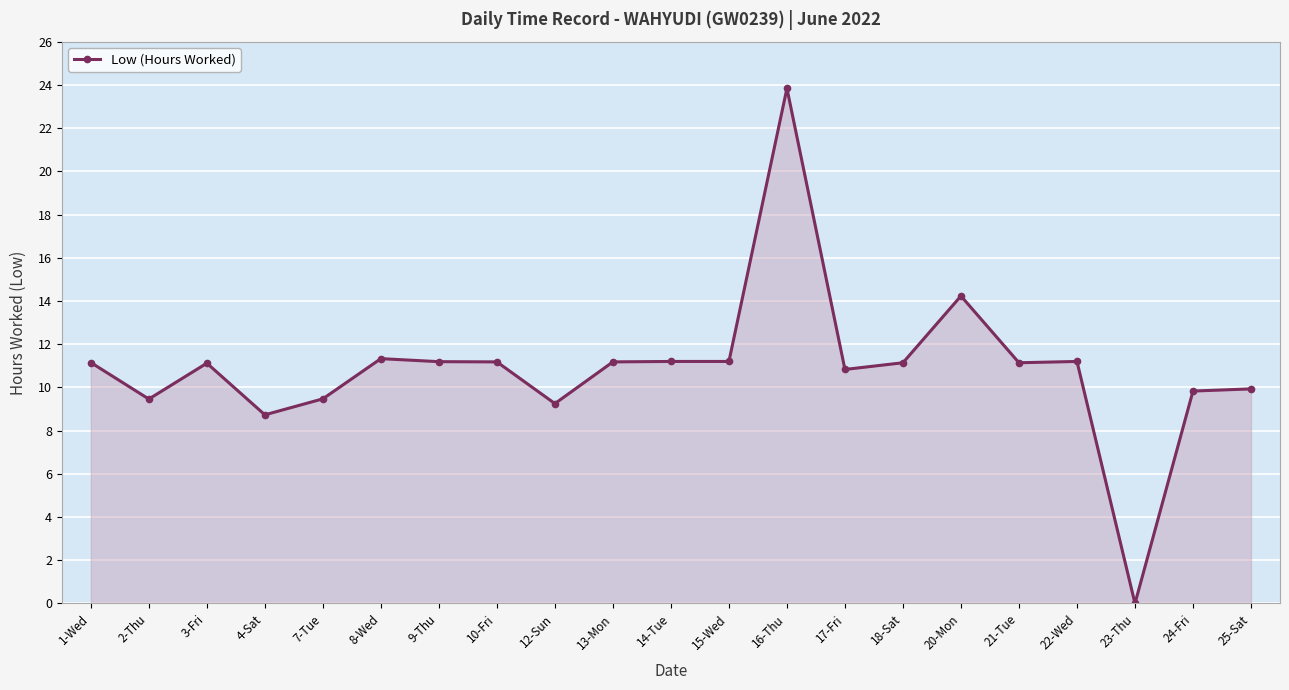

The value at 10-Fri is 11.2. True or false?

True